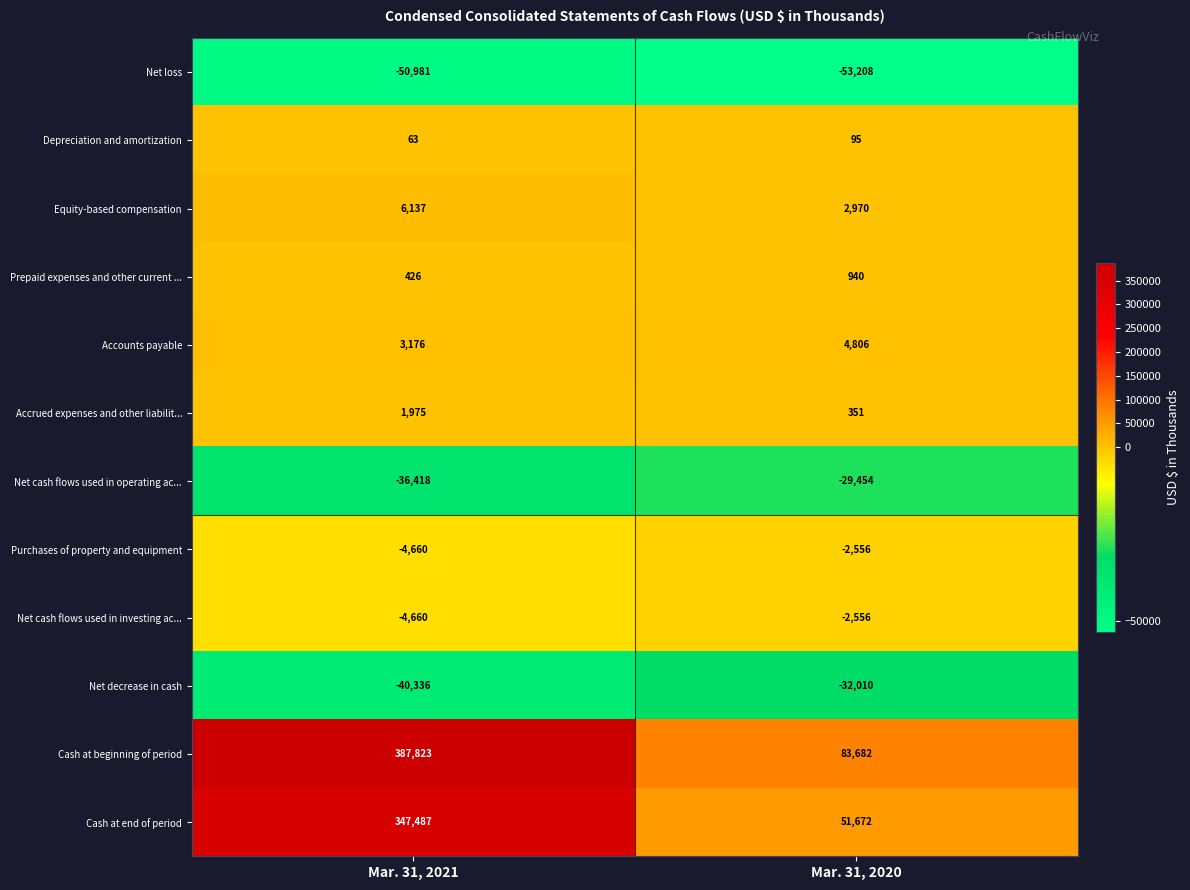

Which series has the widest spread of values?

Cash at beginning of period